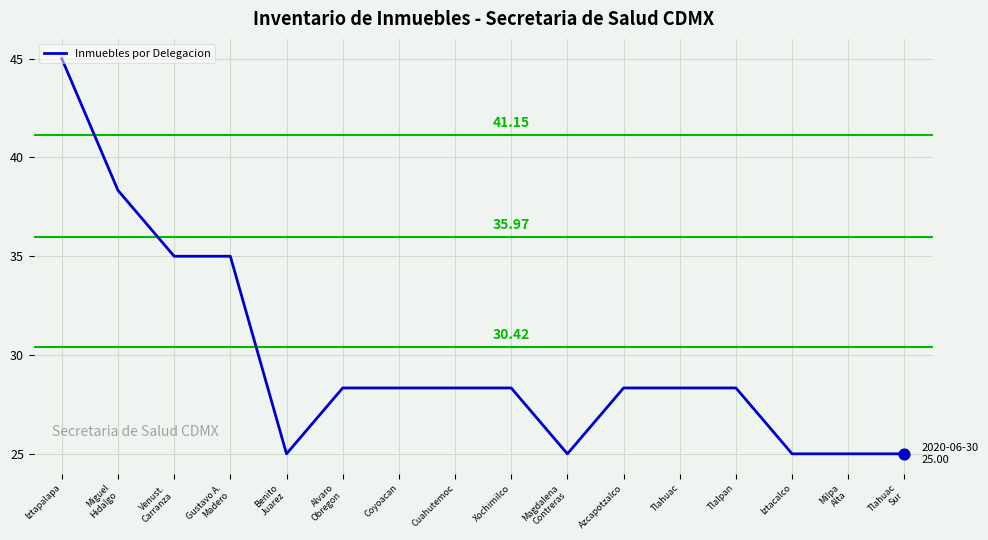

What is the ratio of the value at Azcapotzalco to the value at Tlahuac
Sur?

1.1